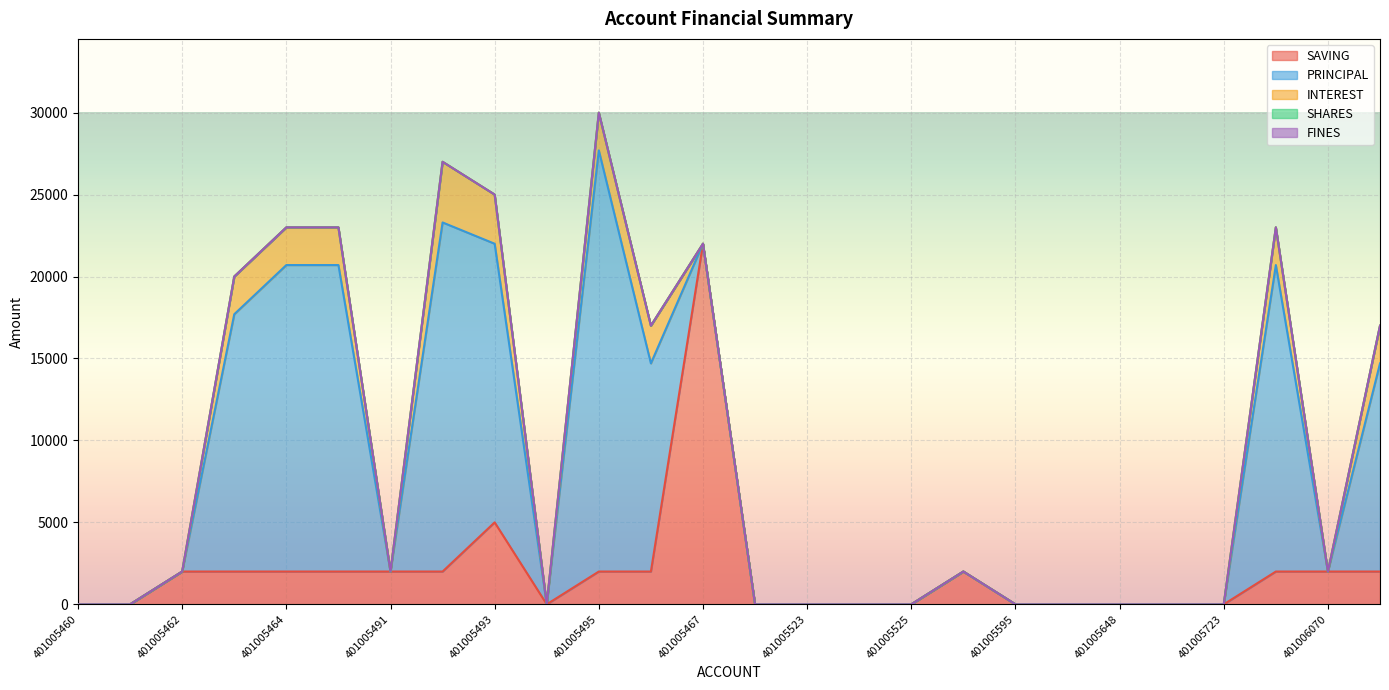

True or false: INTEREST and PRINCIPAL cross at least once.

False